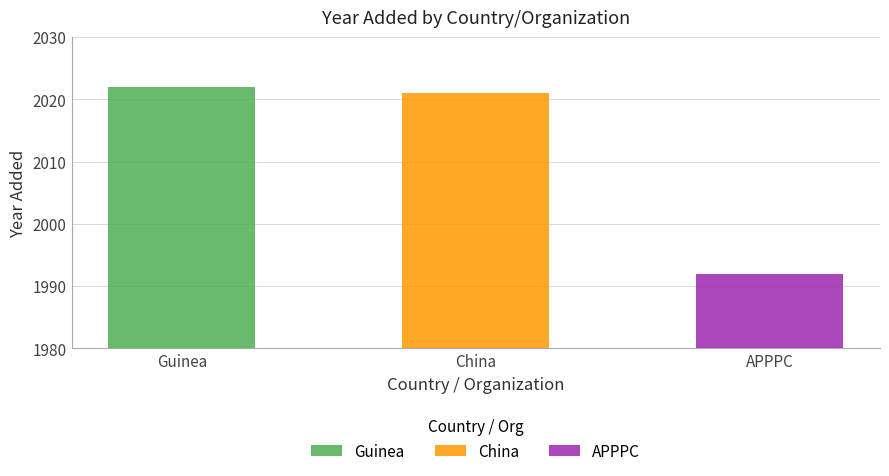

Where is the data nearest to the value 2007?

China